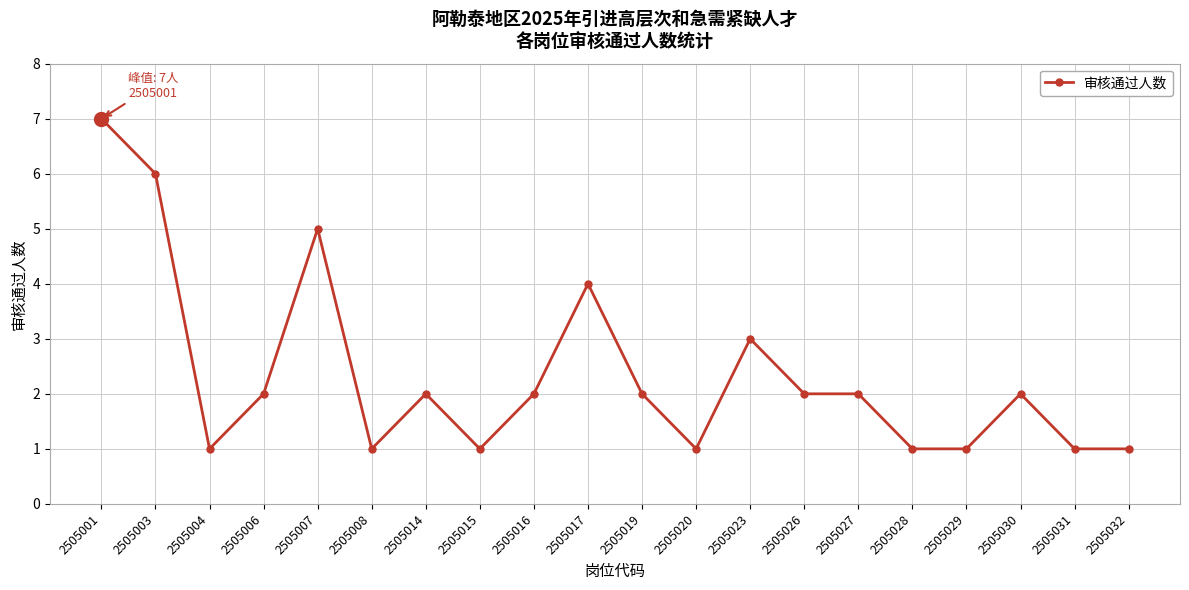

What is the greatest value displayed?

7